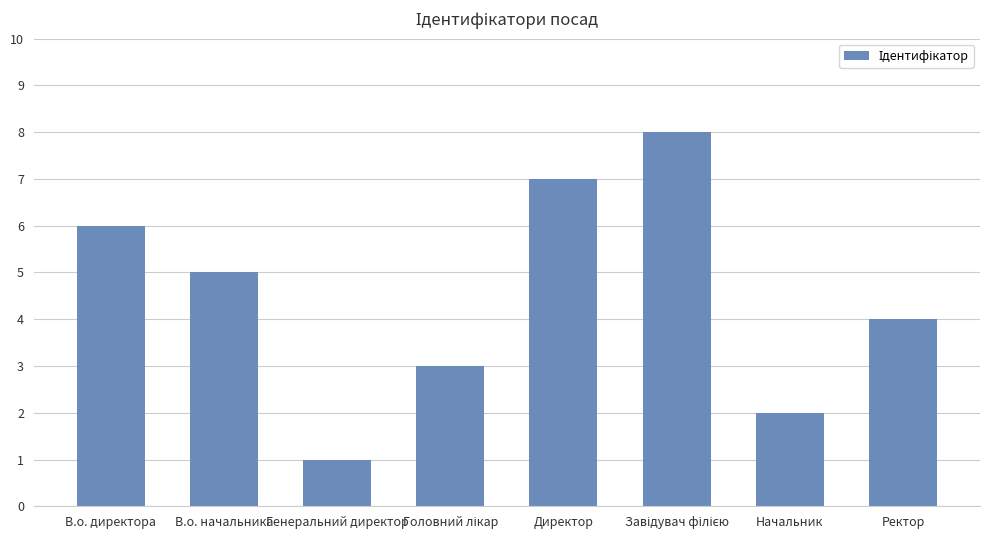

What is the change in value from Начальник to Ректор?

+2